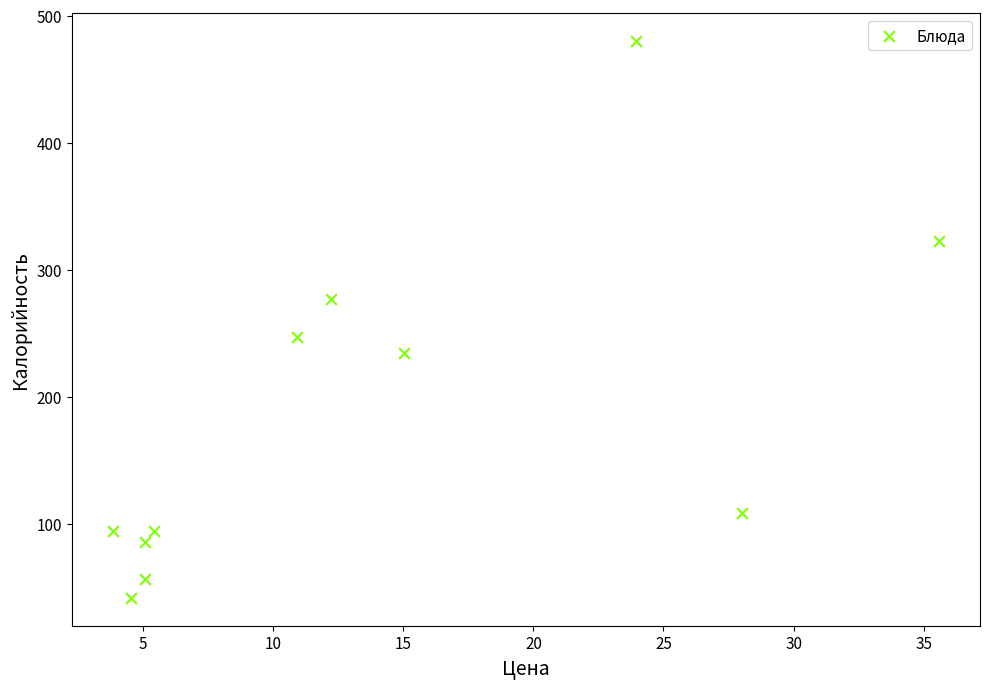

What is the average Y value?

186.0